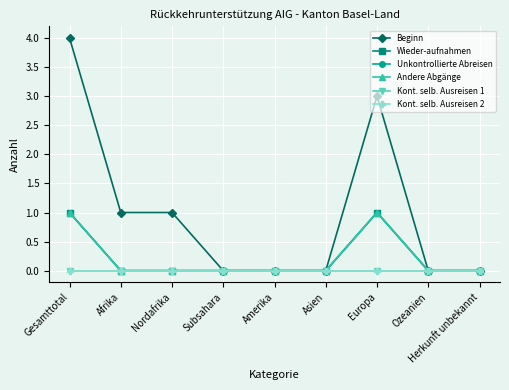

Does the chart have visible grid lines?

Yes